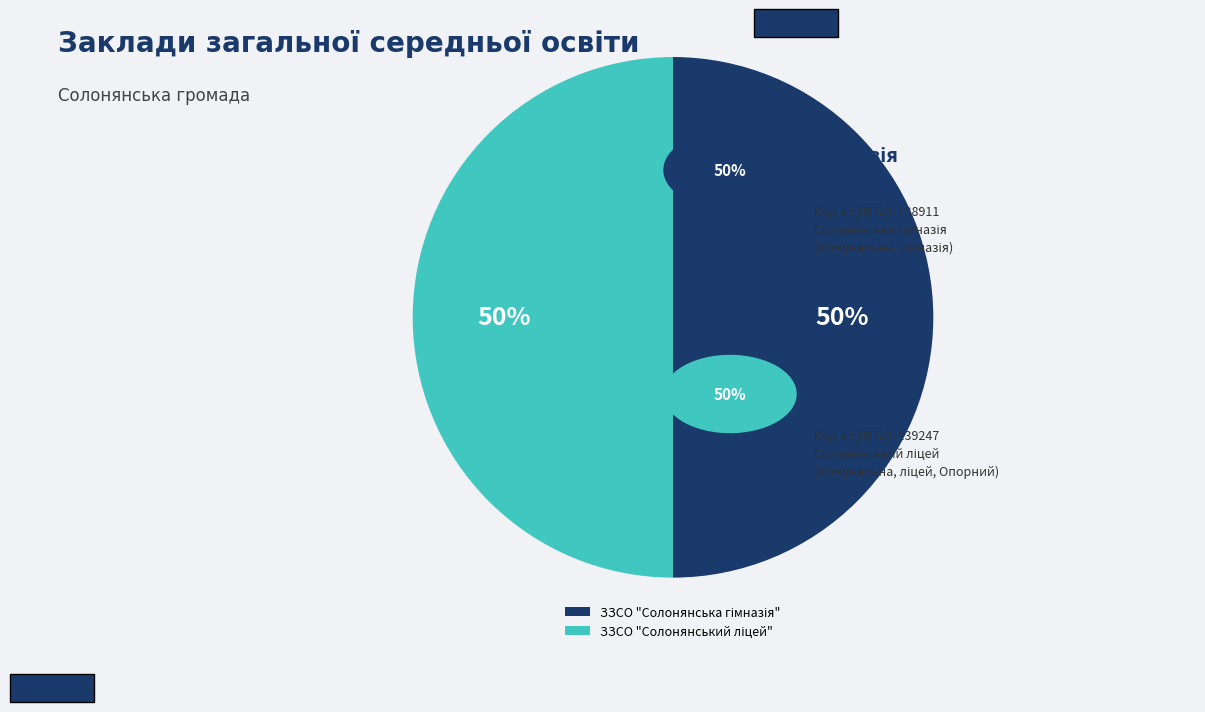

To the nearest percent, what is the average slice percentage?

50%